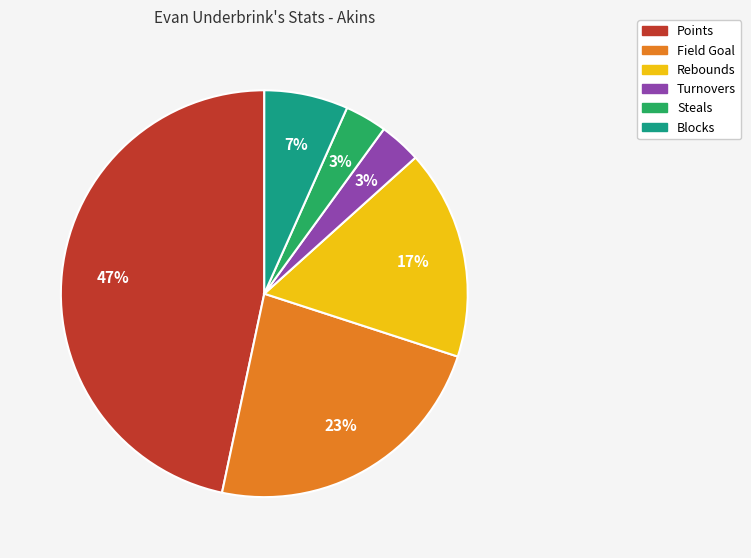

How many segments does this pie chart have?

6